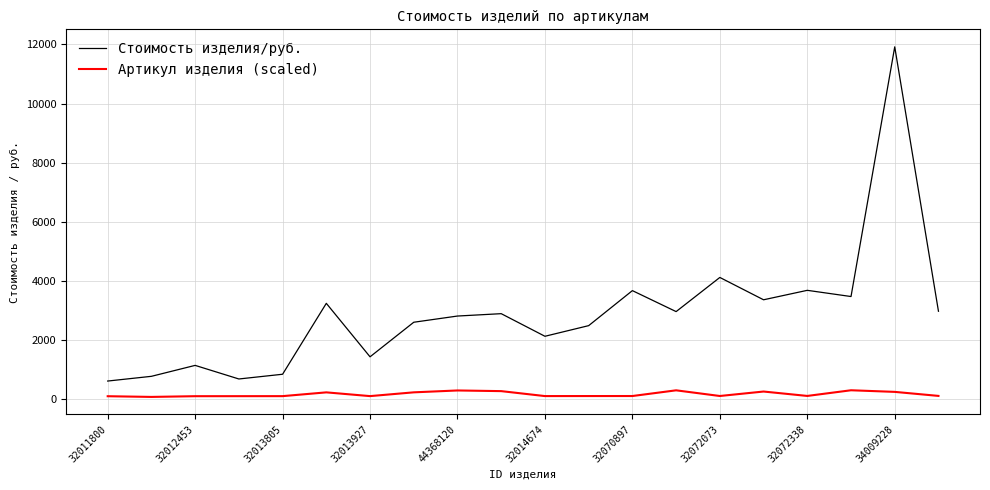

What is the difference between the maximum and minimum values in the Стоимость изделия/руб. series?

11310.0